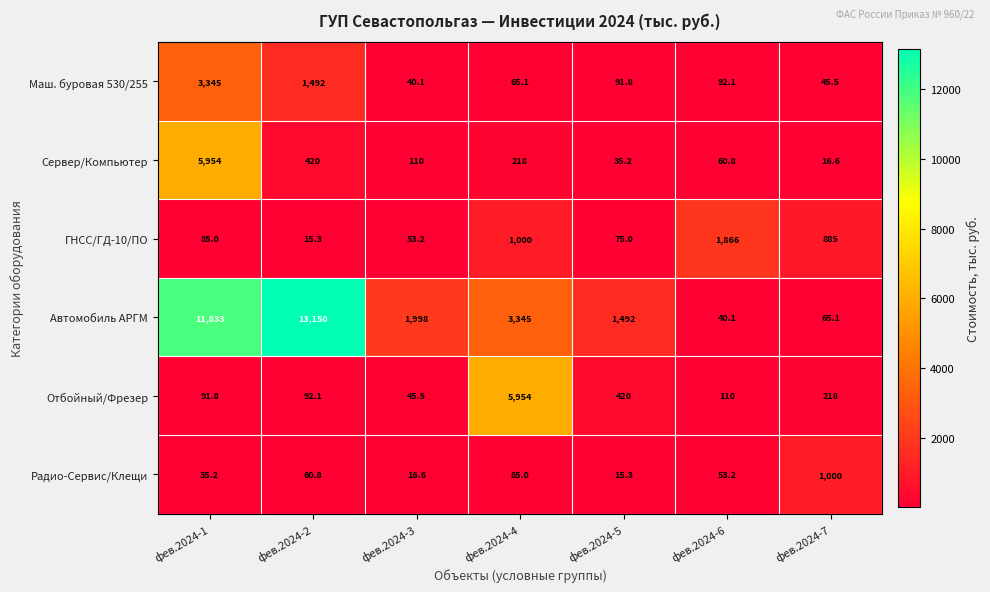

What is the maximum value shown in the chart?

13150.0